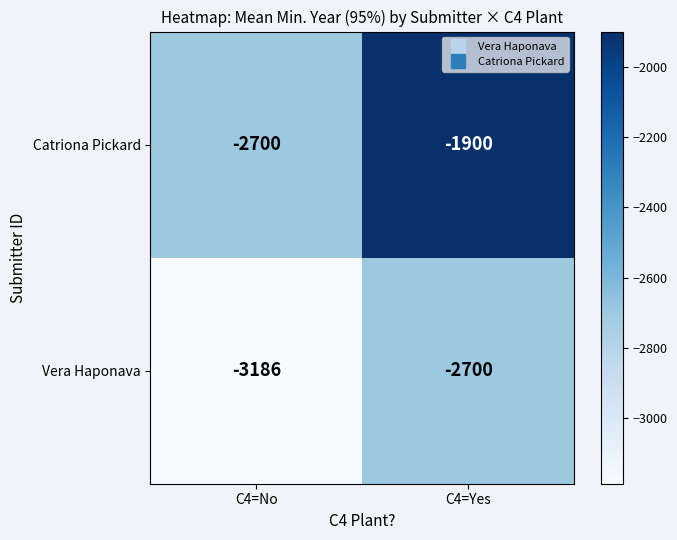

Rank the series by their average value, from lowest to highest.

Vera Haponava, Catriona Pickard